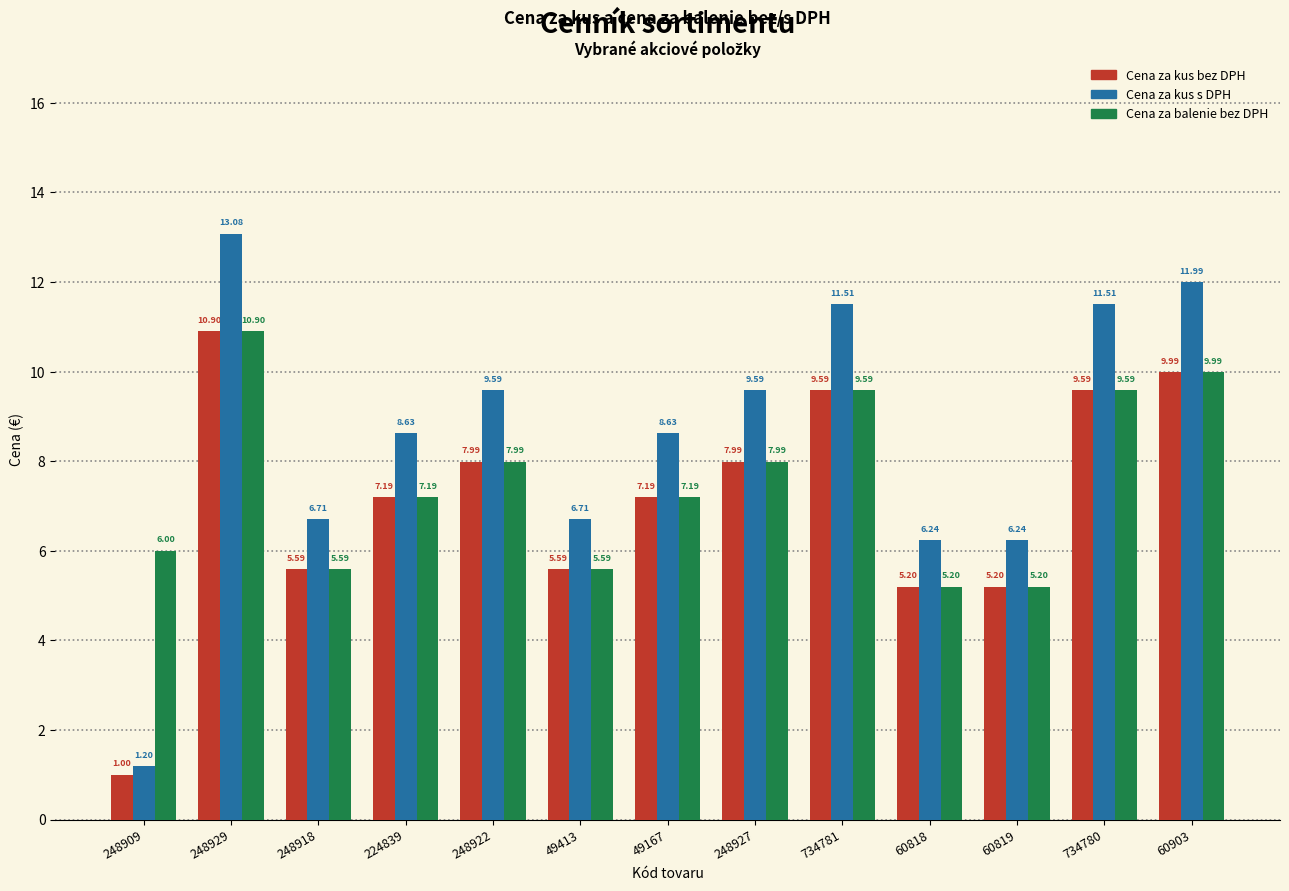

What is the sum of all Cena za kus s DPH values?

111.6